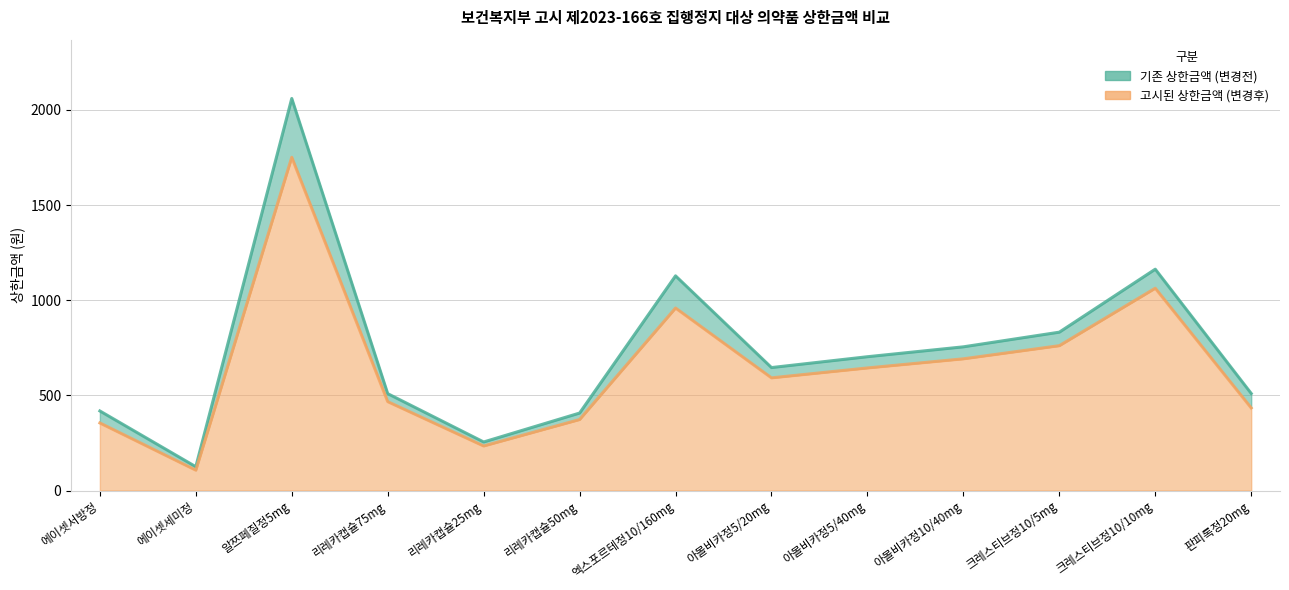

What is the label of the 2nd point from the left?

에이셋세미정